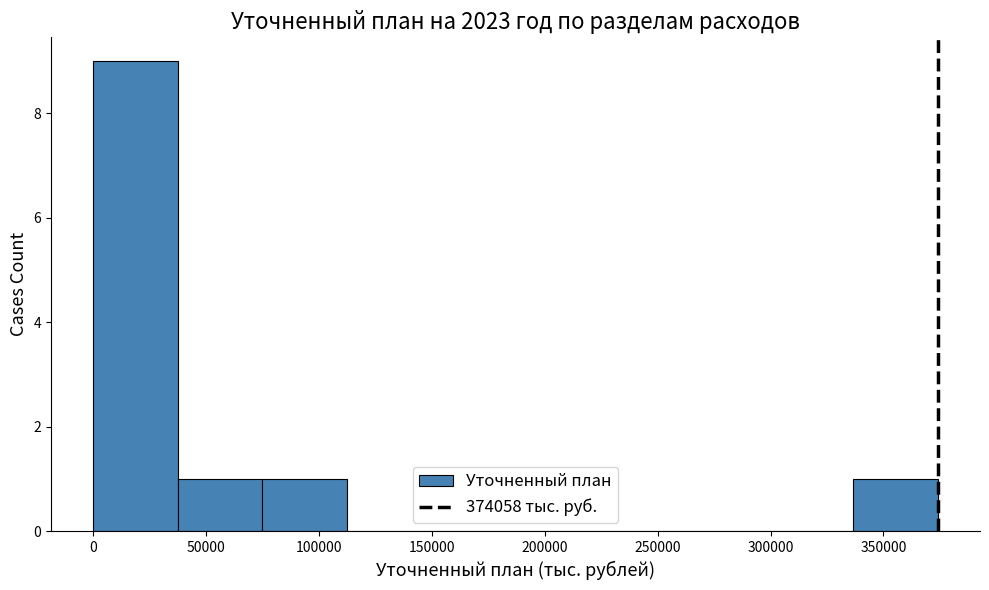

Which range on the x-axis has the tallest bar?

0 to 35000